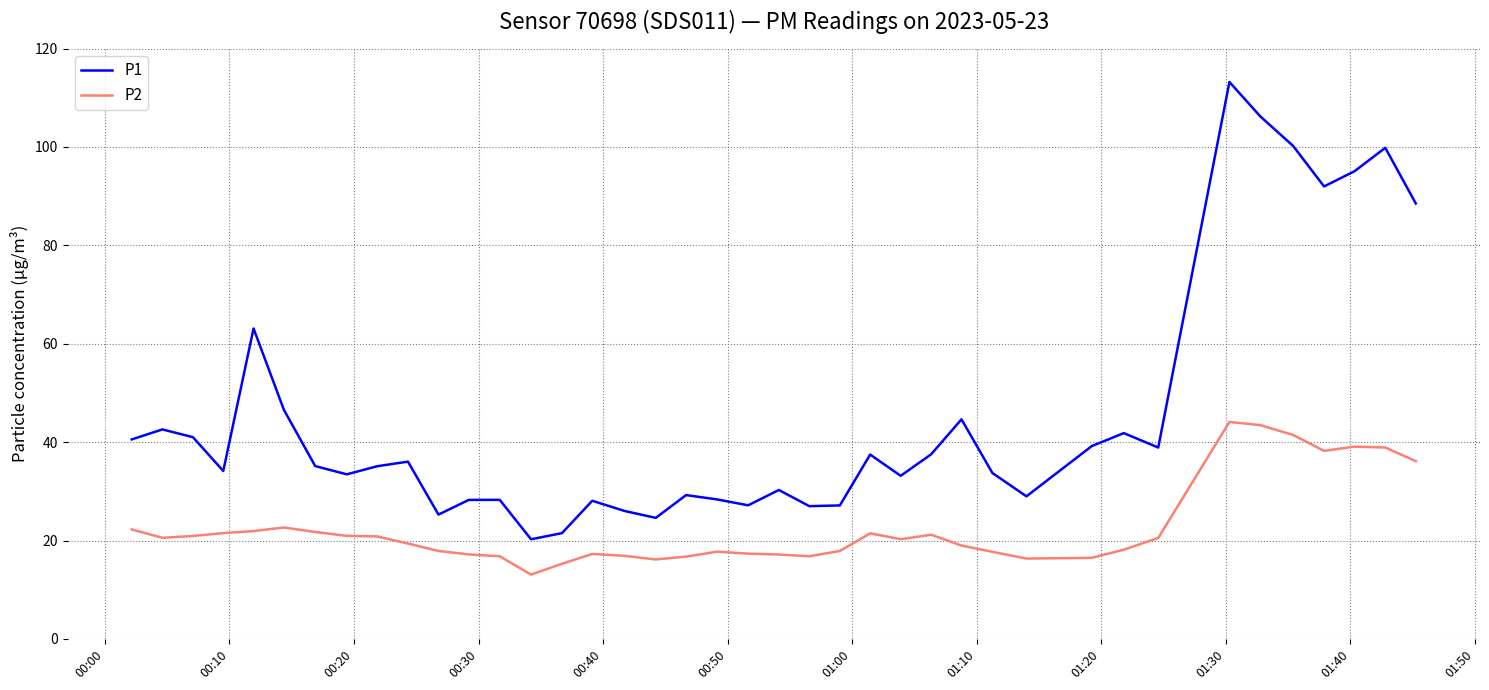

Count the number of data series in this chart.

2